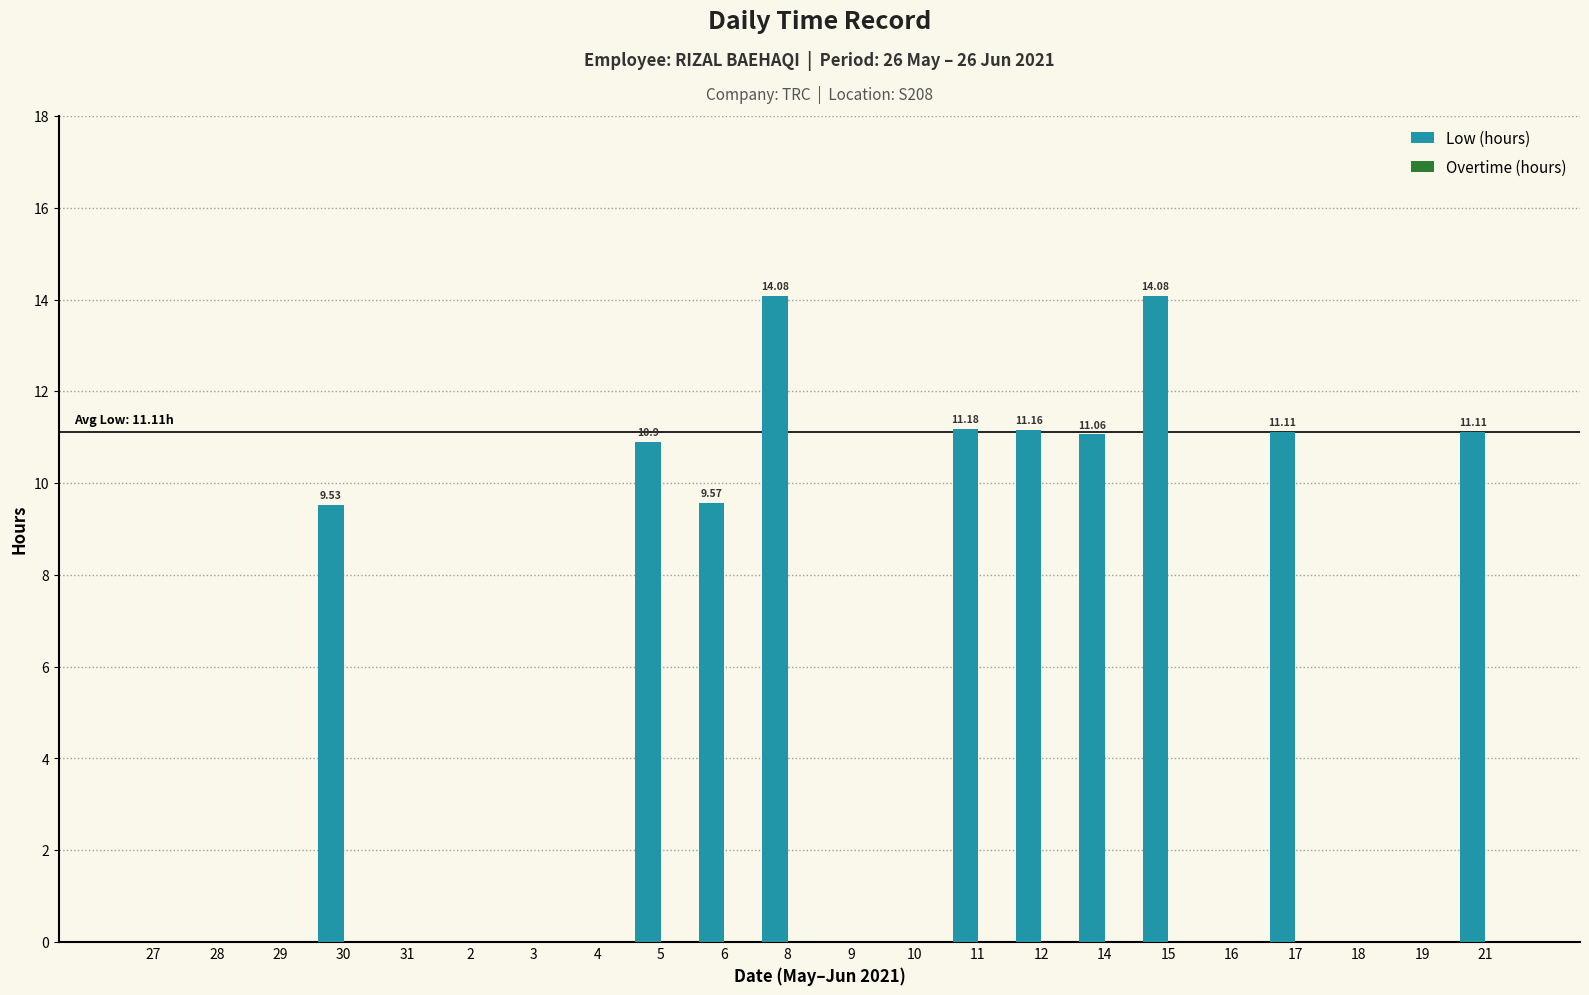

What is the change in value from 3 to 6?

+9.6